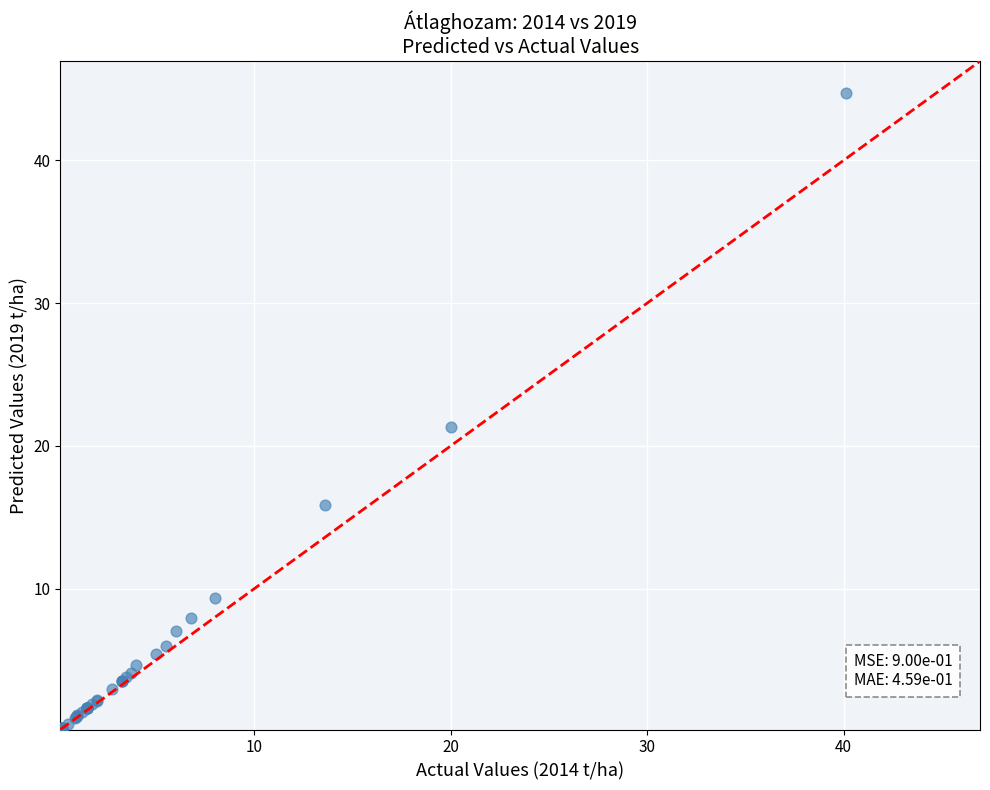

What Y value in the scatter plot is closest to 22?

21.3